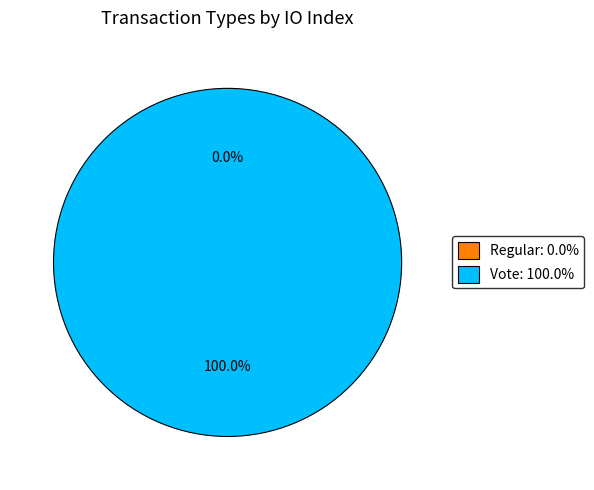

Count the number of slices in the pie.

2